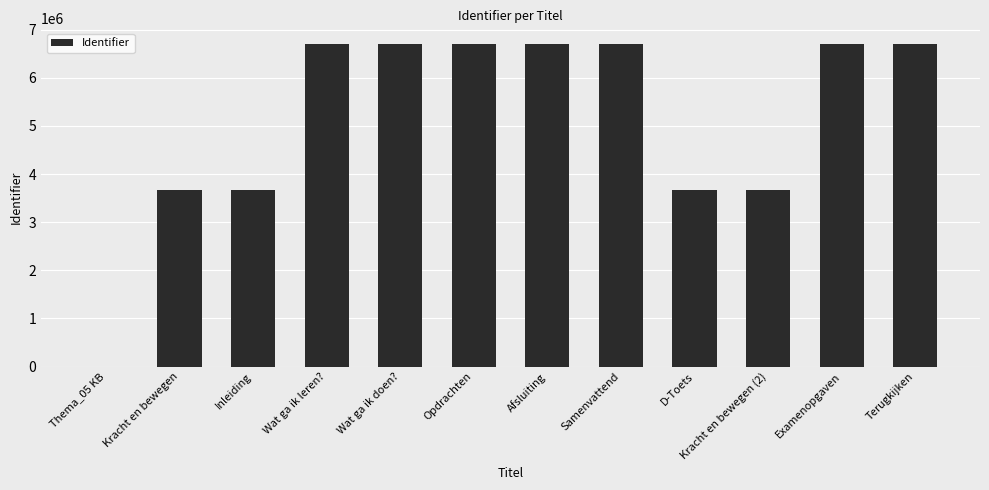

What is the change in value from Inleiding to Opdrachten?

+3020975